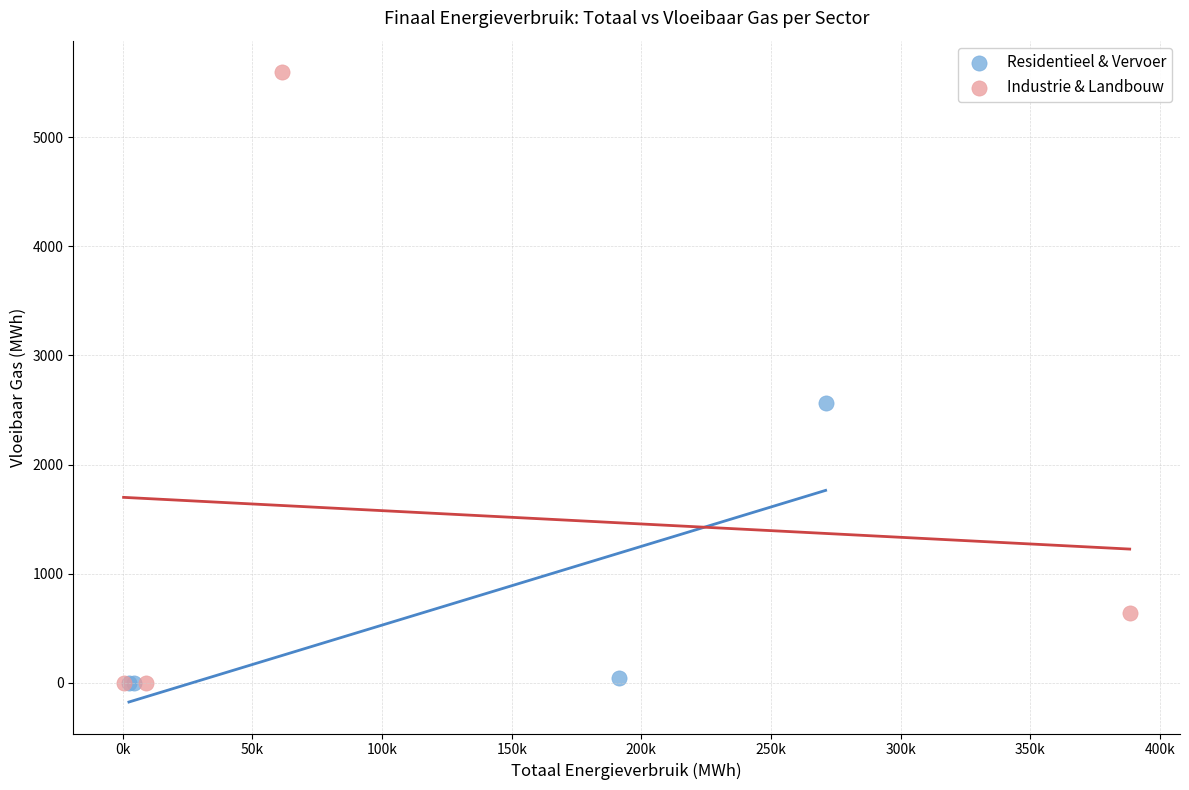

Which series reaches the maximum Y coordinate?

Industrie & Landbouw